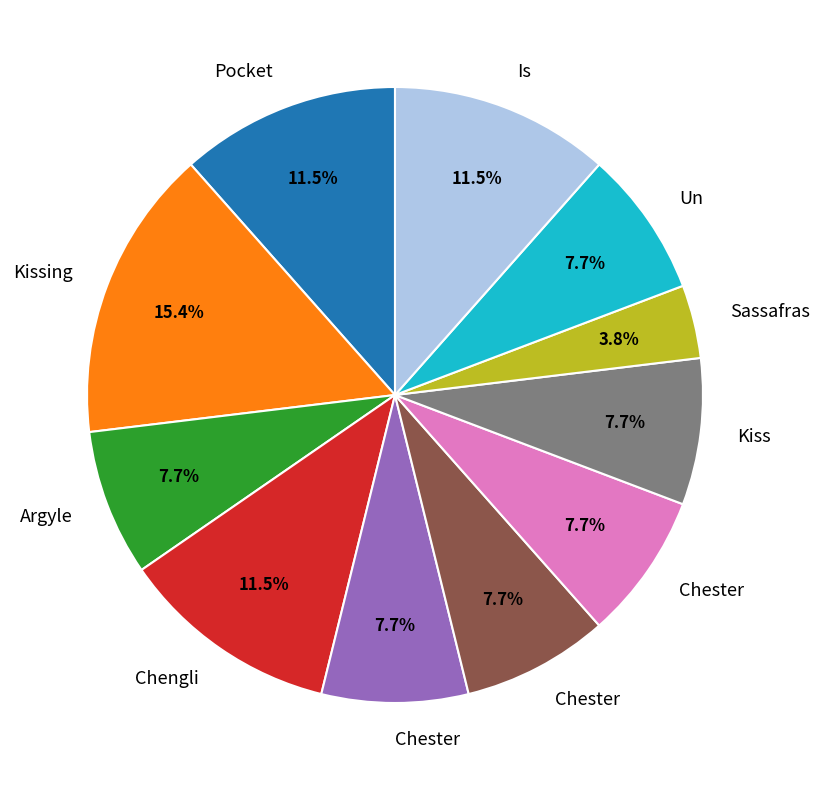

Does any single category account for the majority?

No